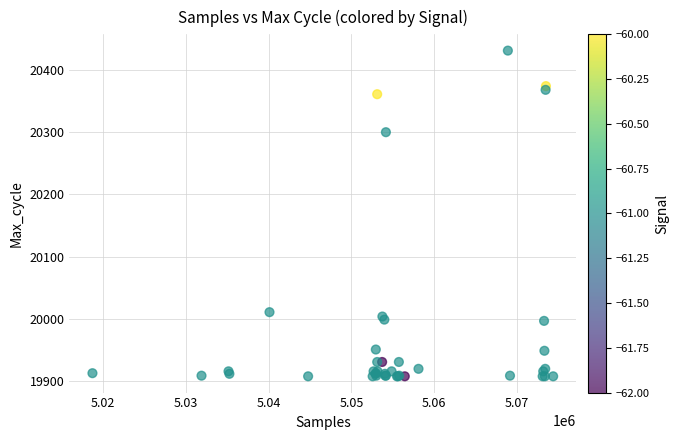

What Y value in the scatter plot is closest to 20169?

20300